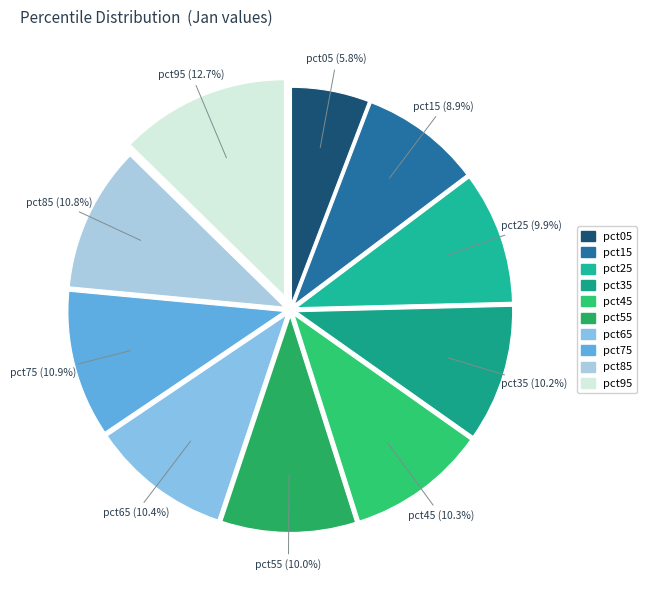

Count the number of slices in the pie.

10